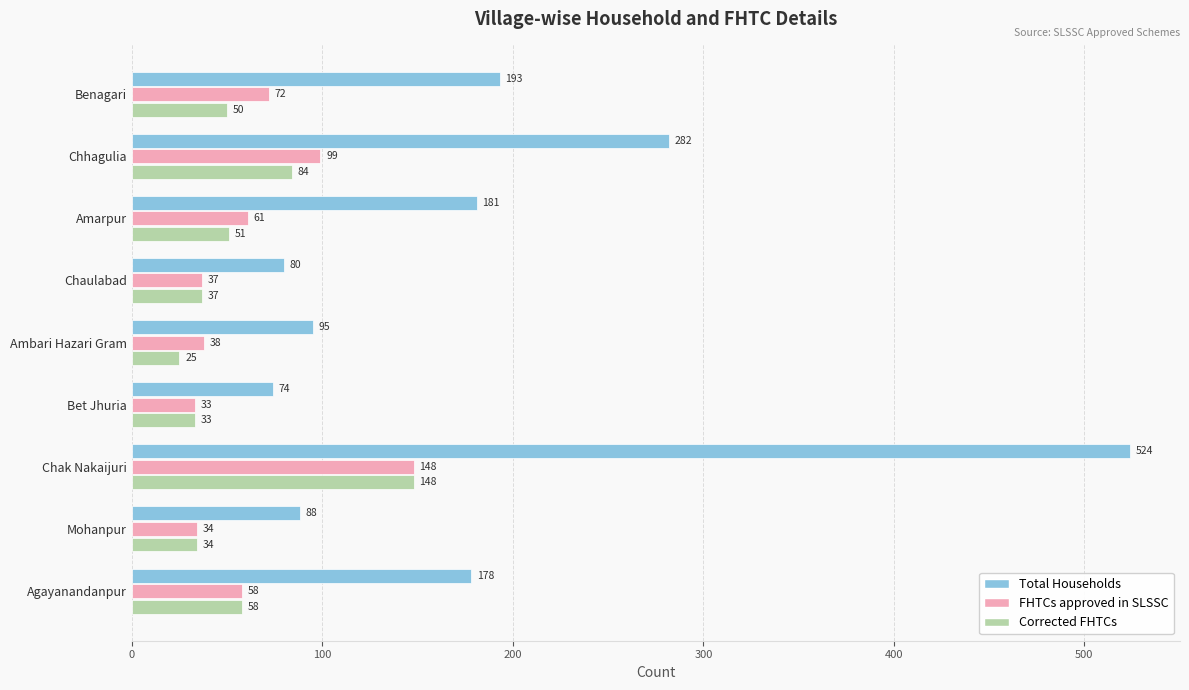

What is the difference between the second highest and minimum values in the Total Households series?

208